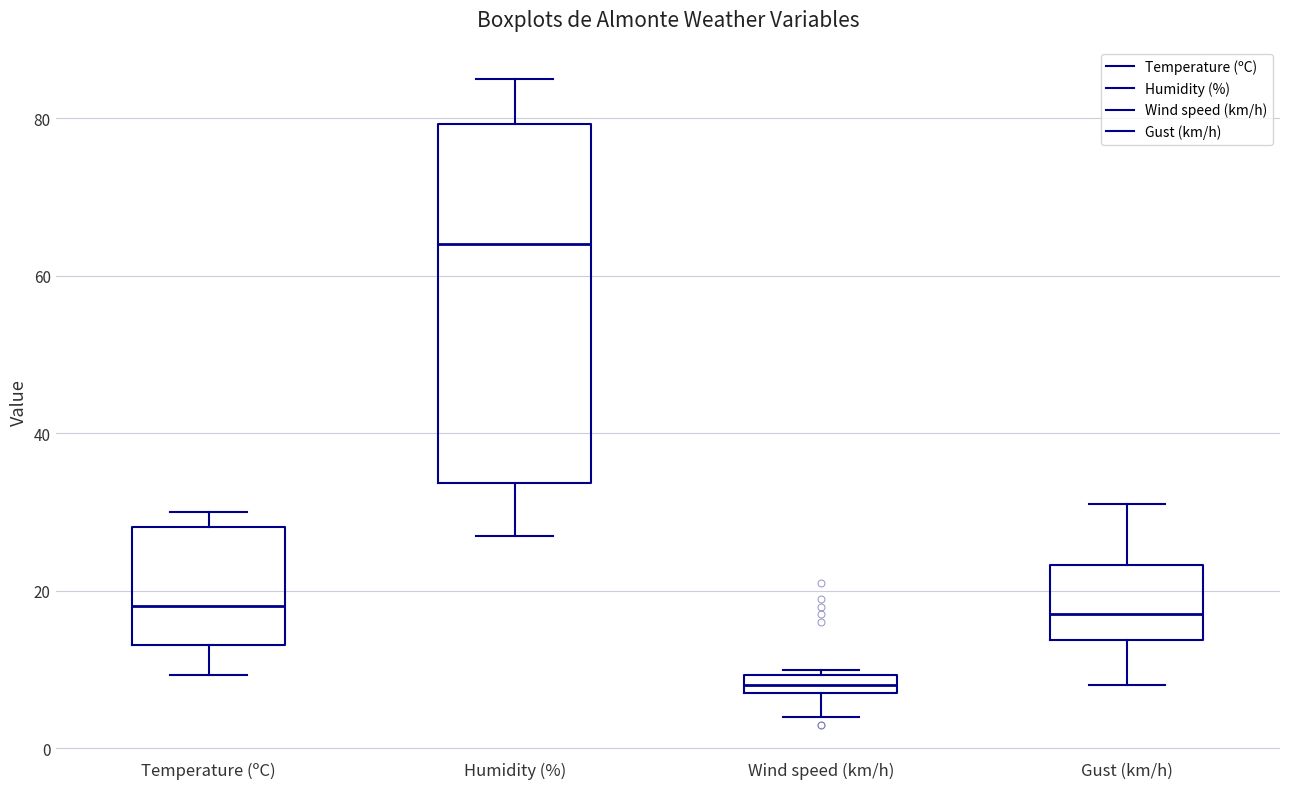

Which box's median line is the lowest?

Wind speed (km/h)